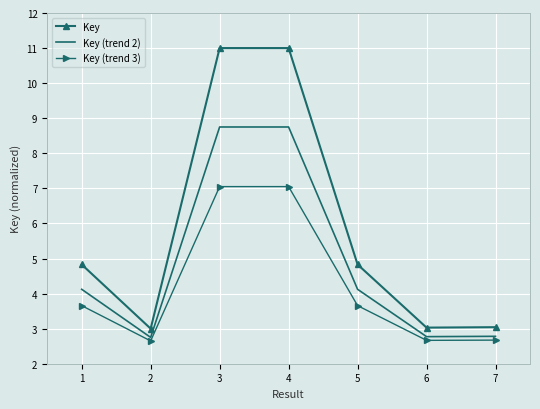

How many values in the Key (trend 2) series exceed 4?

4